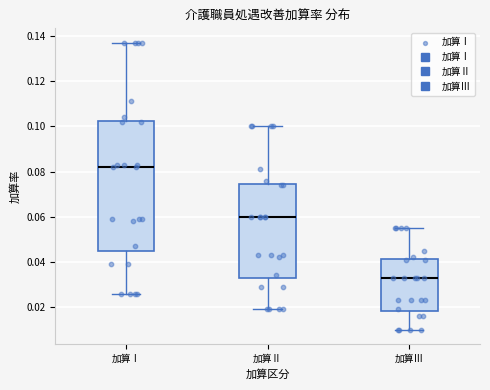

Which box's median line is the lowest?

加算Ⅲ